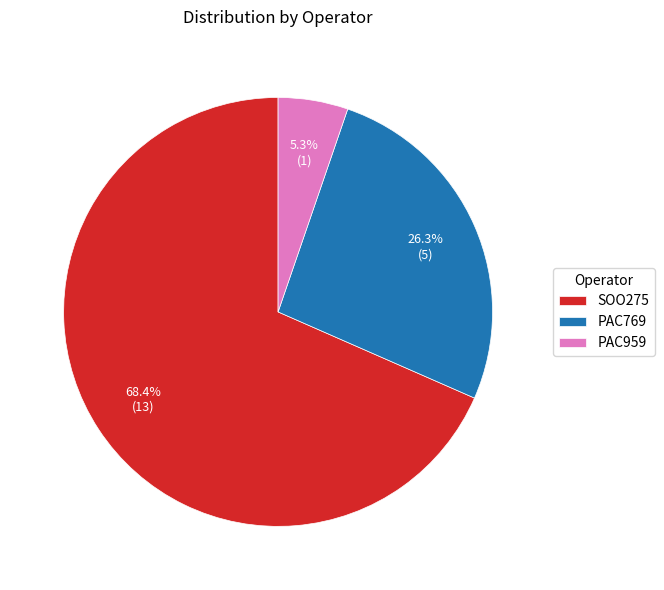

True or false: PAC769 accounts for 26% of the total.

True